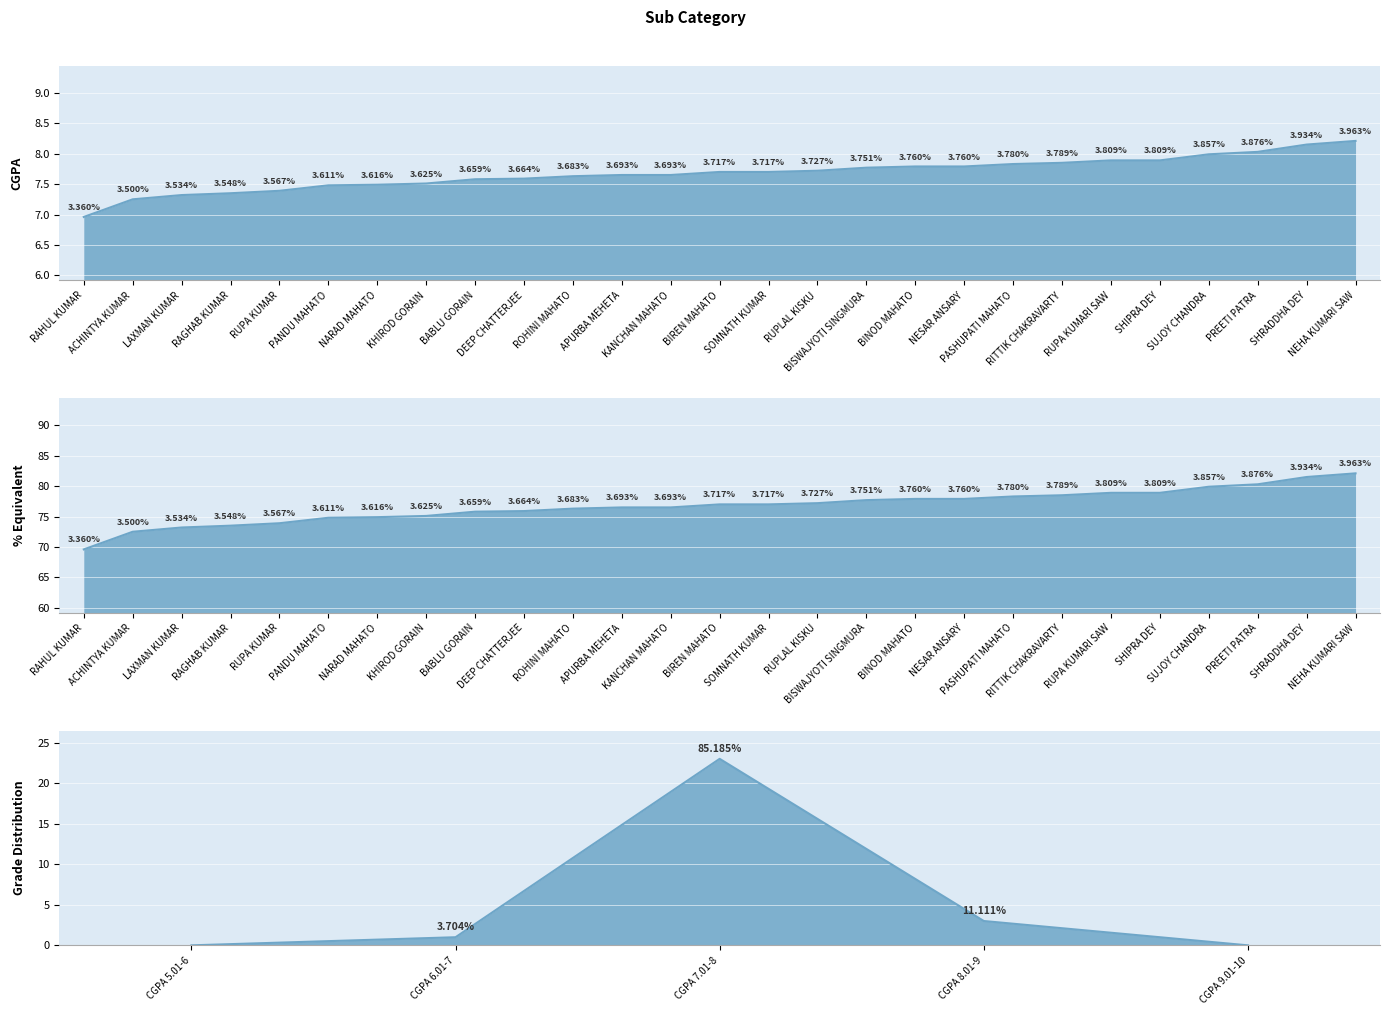

How many data points in CGPA are above 7?

26